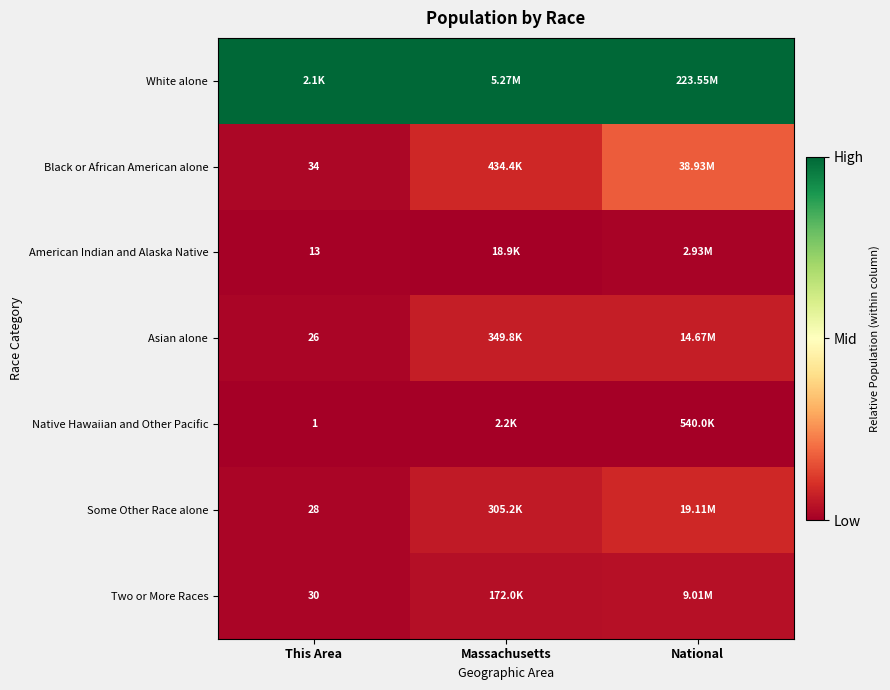

Count the number of data series in this chart.

7